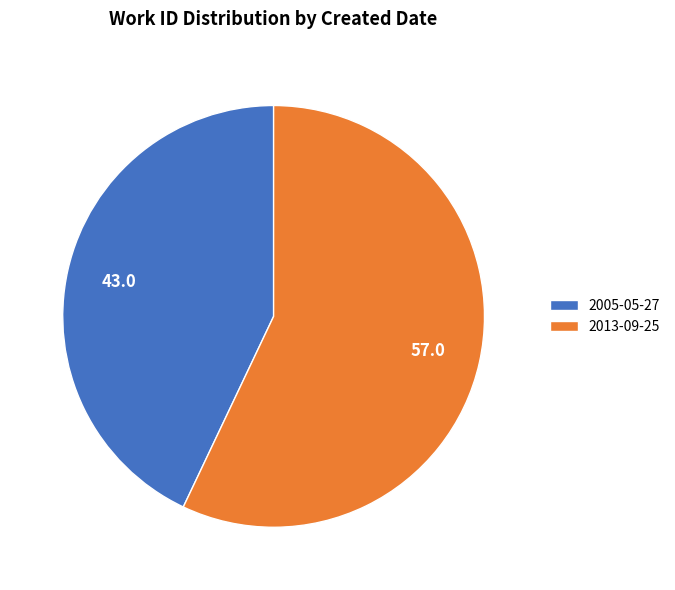

How many slices are in this pie chart?

2